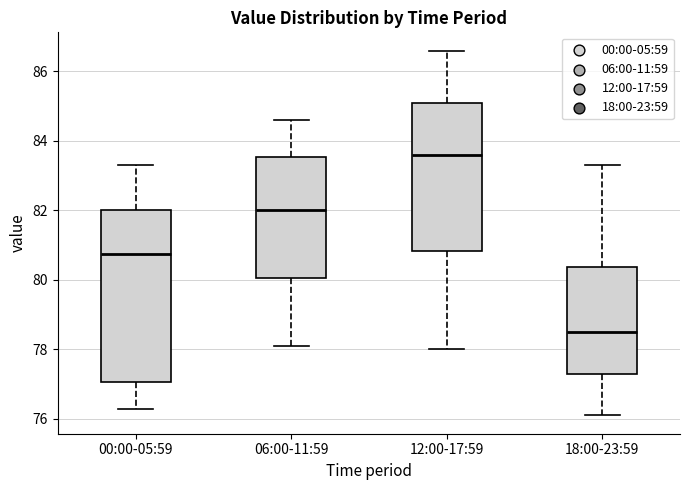

Where does the lower whisker of the box for 06:00-11:59 end on the y-axis? The values are not printed on the chart, so give them approximately, as read against the axis.

78.2